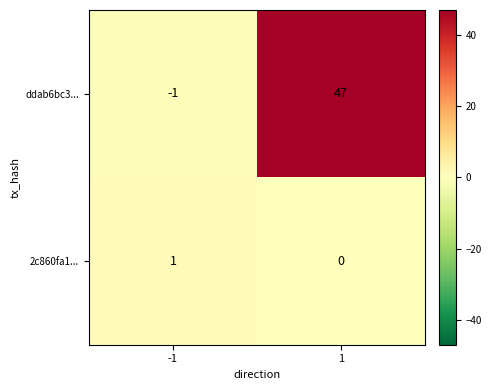

At which category is the sum across all series the highest?

1